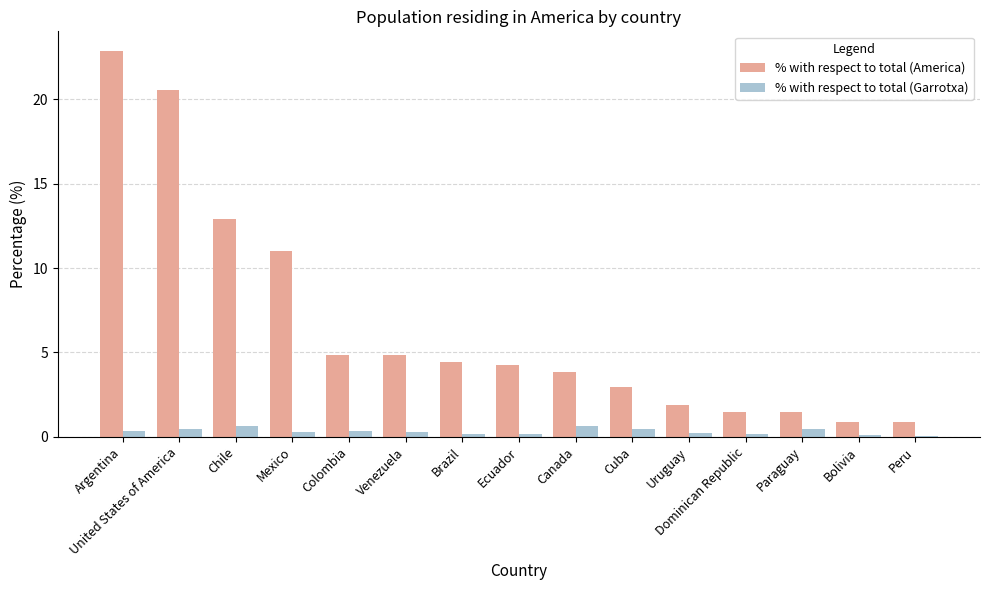

Which series changed the most between United States of America and Bolivia?

% with respect to total (America)